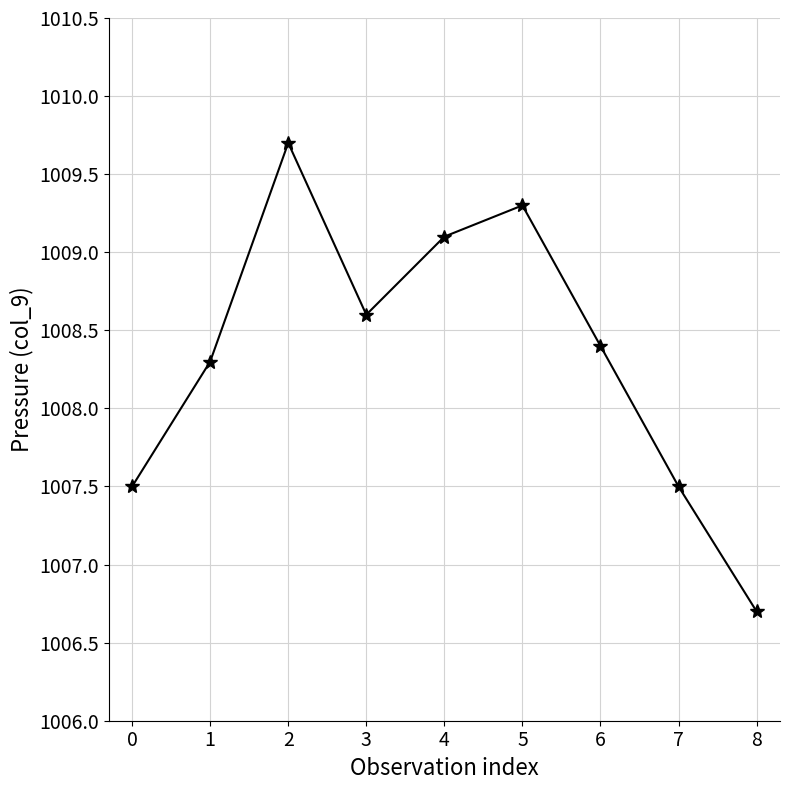

What is the change in value from 2 to 4?

-0.6